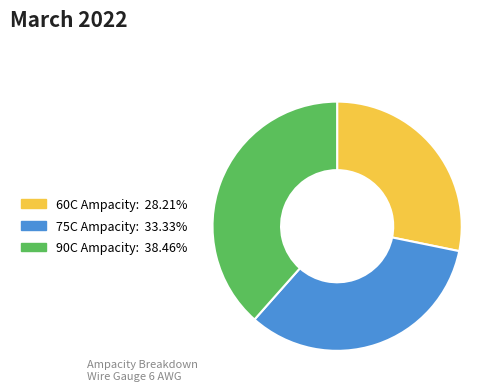

Does any single category account for the majority?

No